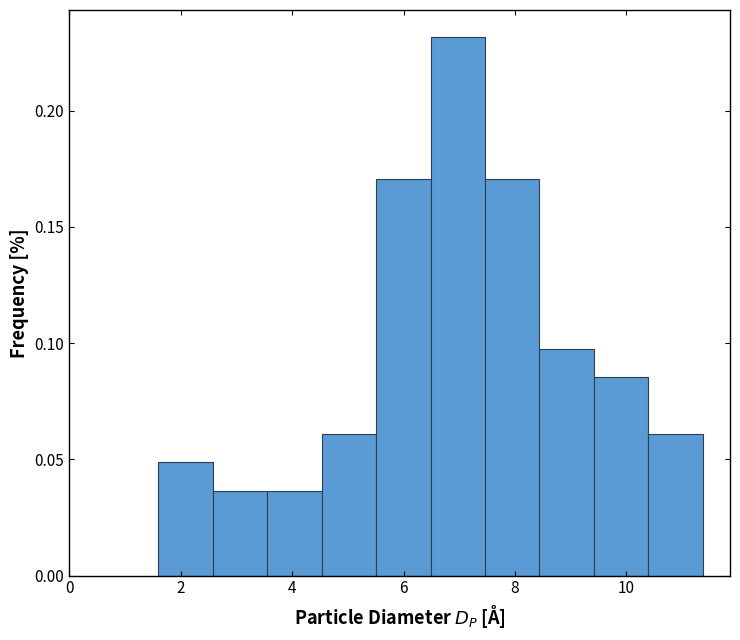

Reading left to right, transcribe this chart: for each bar, give the range it covers on the x-axis and its height. Neither the bar edges nor the heights are printed on the chart, so give them approximately, as read against the axes.

1.6 to 2.6: 0.050
2.6 to 3.6: 0.035
3.6 to 4.6: 0.035
4.6 to 5.6: 0.060
5.6 to 6.4: 0.170
6.4 to 7.4: 0.230
7.4 to 8.4: 0.170
8.4 to 9.4: 0.100
9.4 to 10.4: 0.085
10.4 to 11.4: 0.060